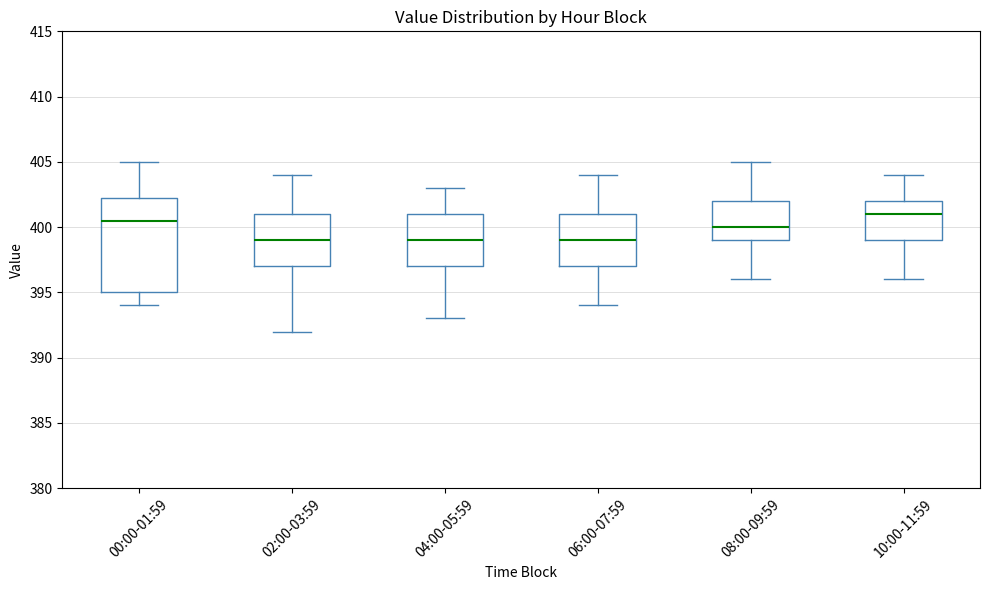

Reading left to right, read every box against the y-axis: the position of its median line, the range the box covers, and the ends of its whiskers. The values are not printed on the chart, so give them approximately, as read against the axis.

00:00-01:59: median 400.5, box 395.0 to 402.5, whiskers 394.0 to 405.0
02:00-03:59: median 399.0, box 397.0 to 401.0, whiskers 392.0 to 404.0
04:00-05:59: median 399.0, box 397.0 to 401.0, whiskers 393.0 to 403.0
06:00-07:59: median 399.0, box 397.0 to 401.0, whiskers 394.0 to 404.0
08:00-09:59: median 400.0, box 399.0 to 402.0, whiskers 396.0 to 405.0
10:00-11:59: median 401.0, box 399.0 to 402.0, whiskers 396.0 to 404.0